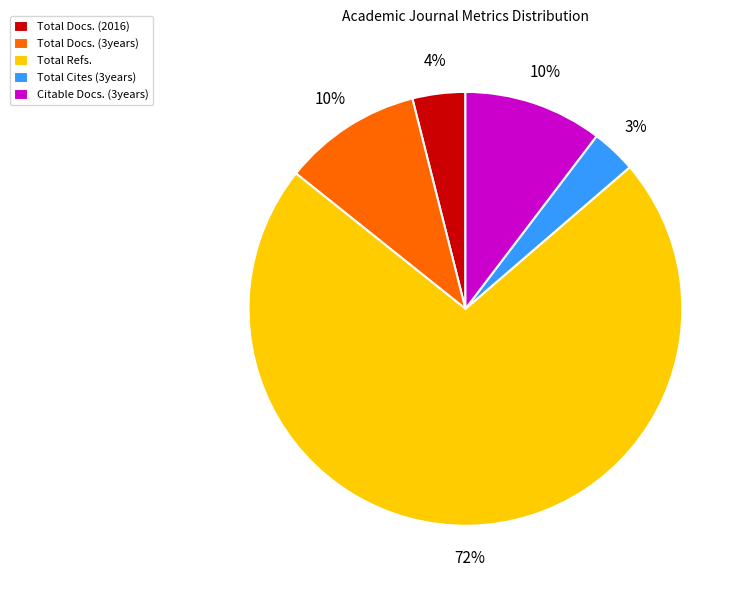

Between Citable Docs. (3years) and Total Docs. (2016), which is larger?

Citable Docs. (3years)